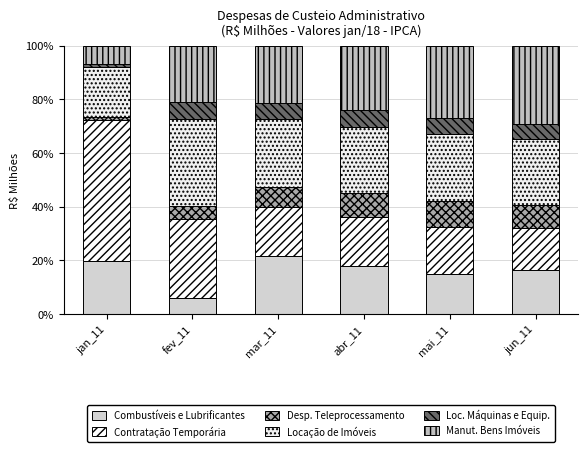

At how many categories does at least one series exceed 1?

6